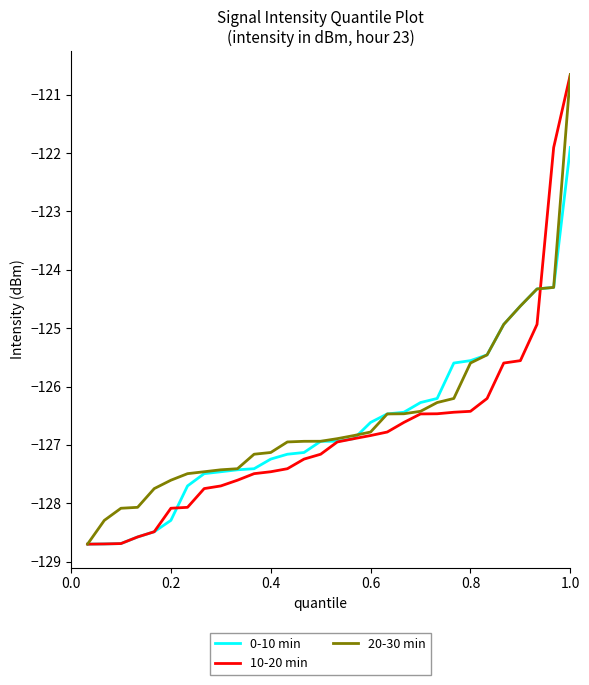

Which series has the widest spread of values?

10-20 min